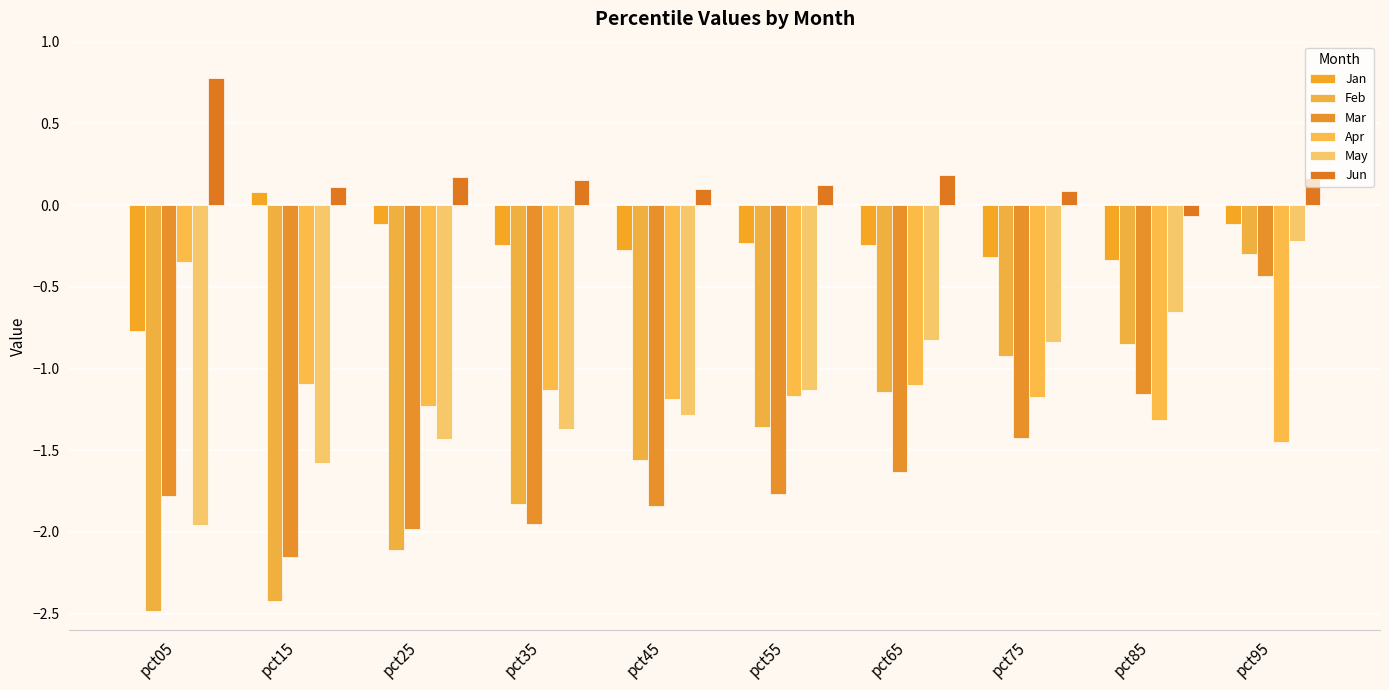

What is the average value of the Jun series?

0.2